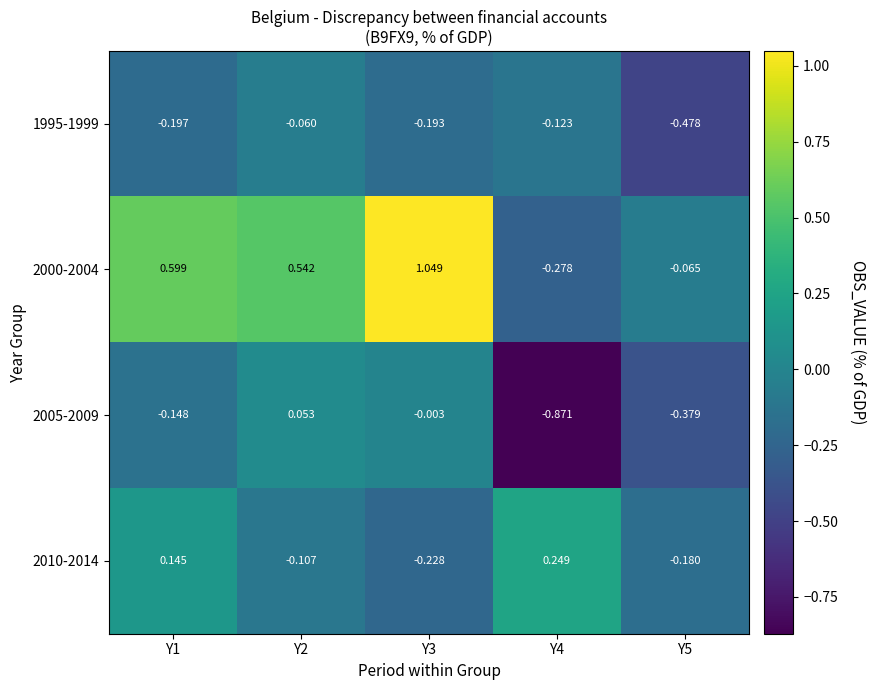

How many values in 2005-2009 are below zero?

4